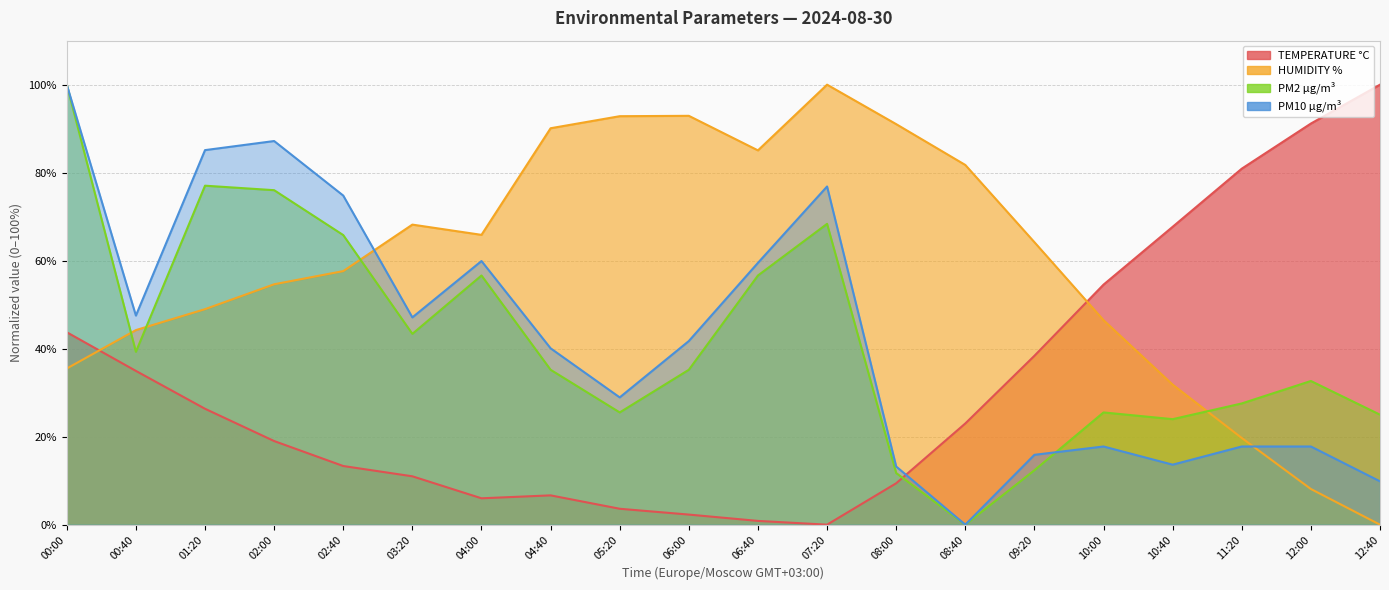

What is the sum of the TEMPERATURE °C values at 04:40 and 06:40?

7.5